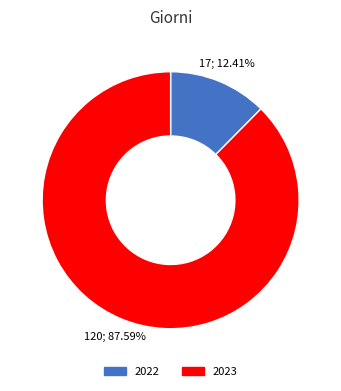

What percentage is the 2022 slice, to the nearest percent?

12%